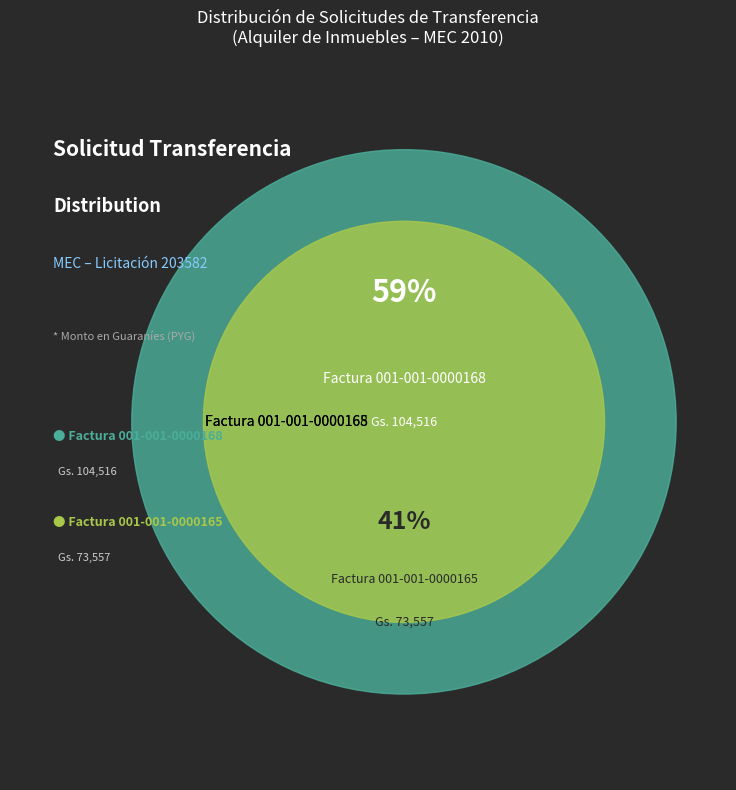

To the nearest percent, what portion does Factura 001-001-0000168 represent?

59%